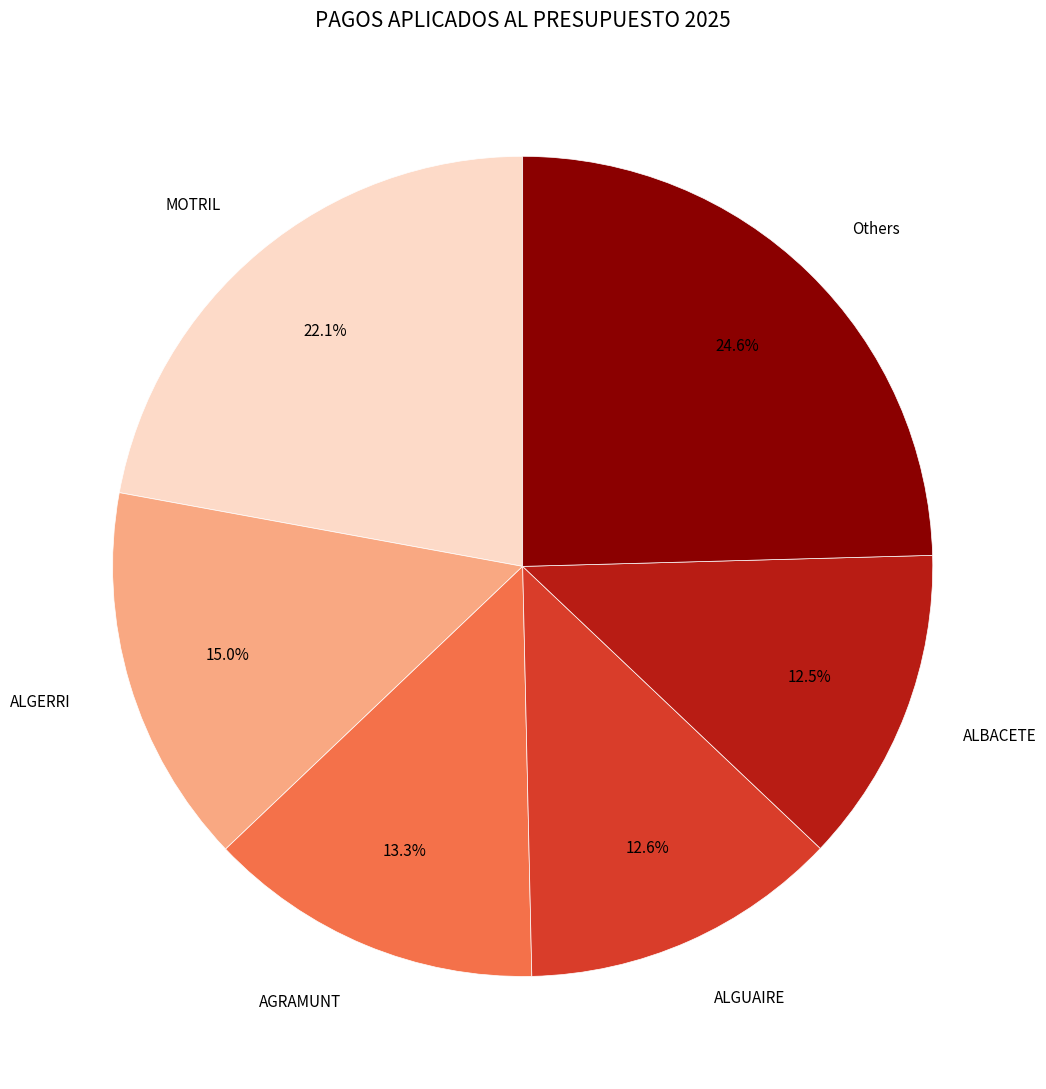

Count the number of slices in the pie.

6